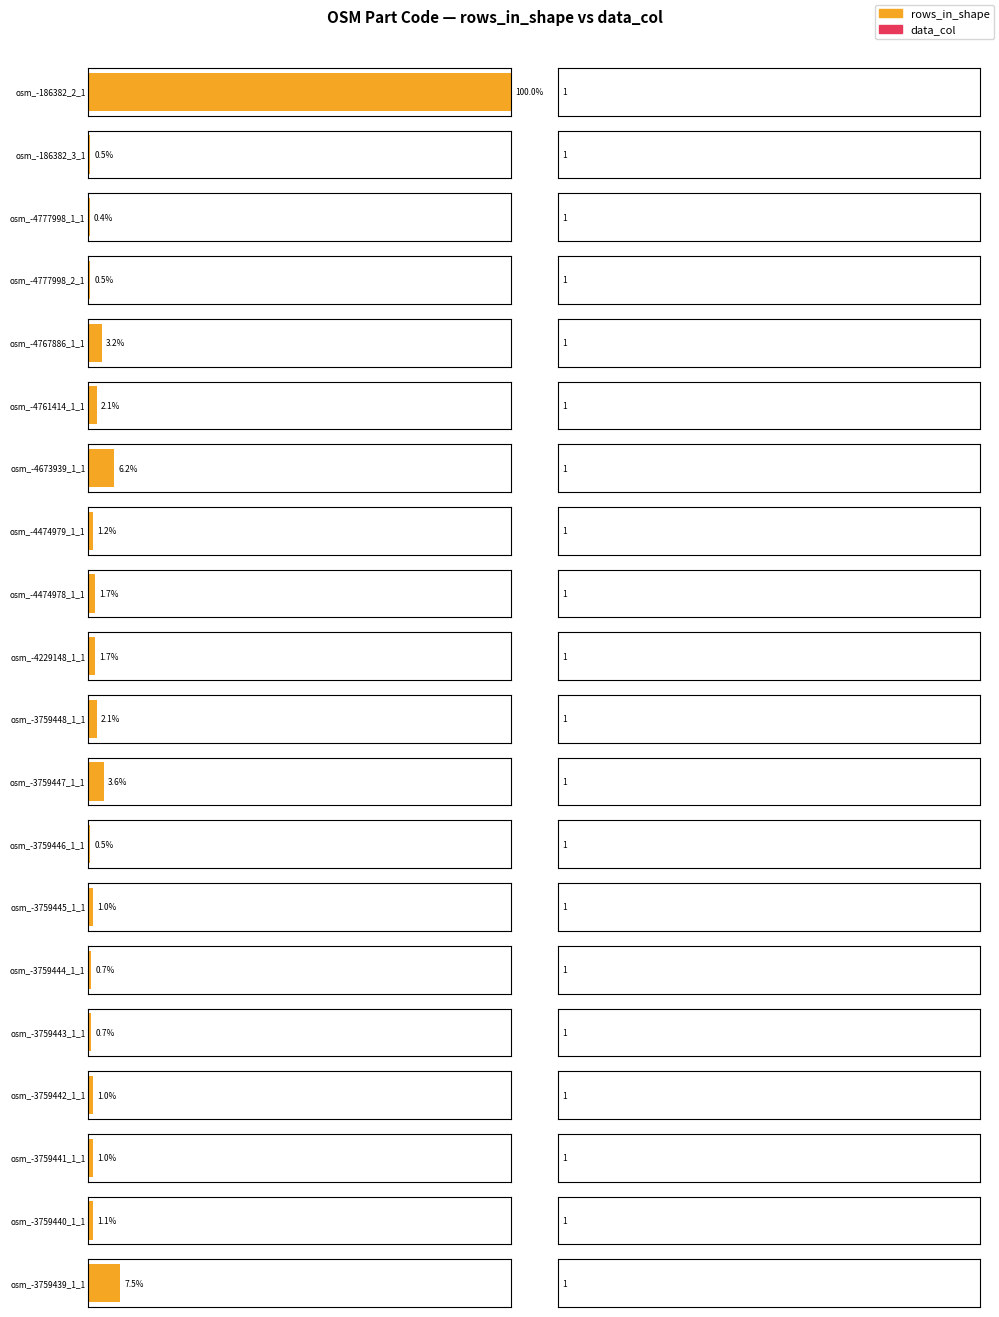

Are the bars grouped side by side (vs. stacked)?

Yes